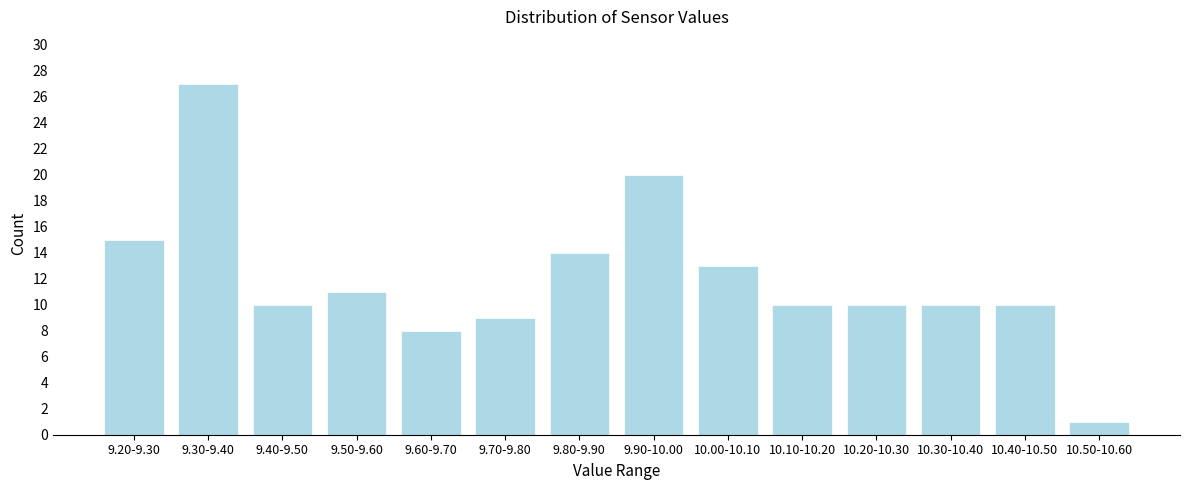

Reading right to left, what are all the values shown in this chart?

10.50-10.60=1	10.40-10.50=10	10.30-10.40=10	10.20-10.30=10	10.10-10.20=10	10.00-10.10=13	9.90-10.00=20	9.80-9.90=14	9.70-9.80=9	9.60-9.70=8	9.50-9.60=11	9.40-9.50=10	9.30-9.40=27	9.20-9.30=15